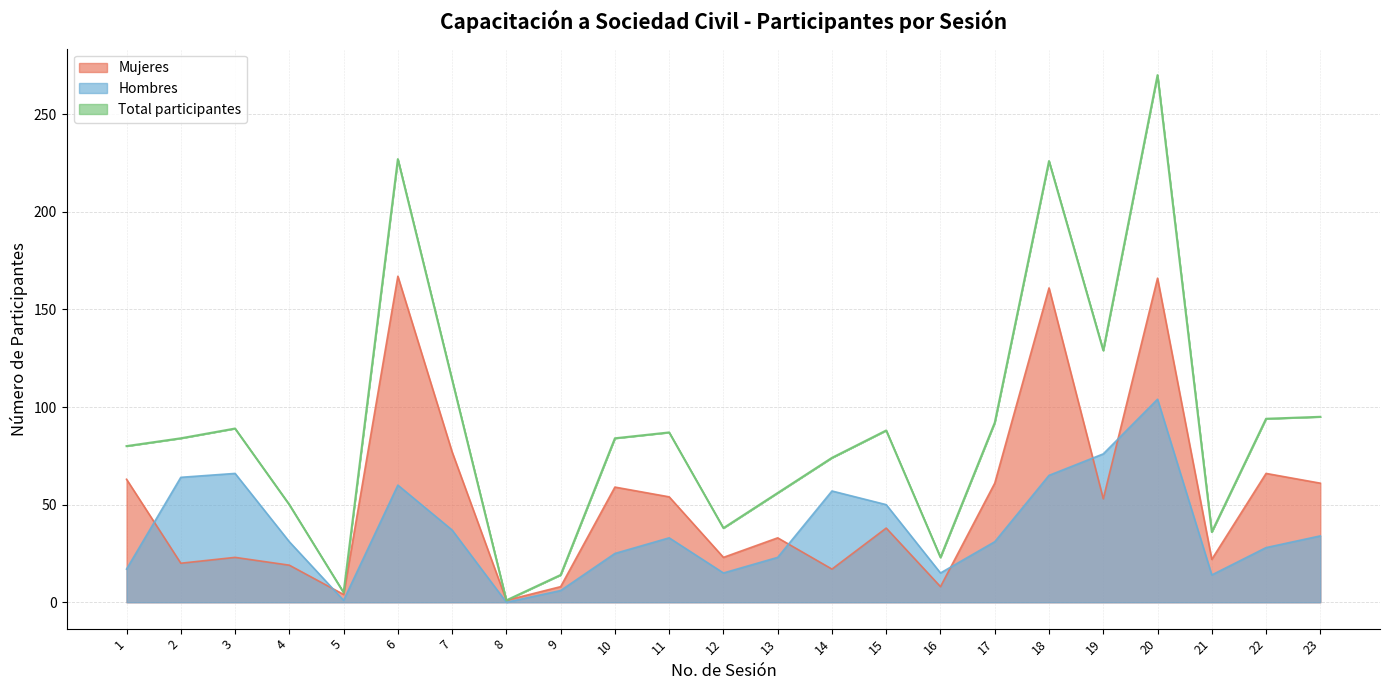

How many lines are shown in the chart?

3